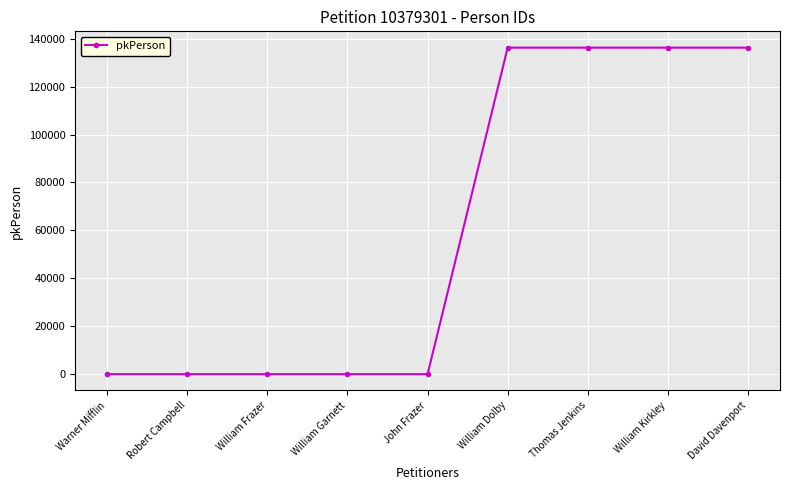

What is the difference between the maximum and minimum values?

136080